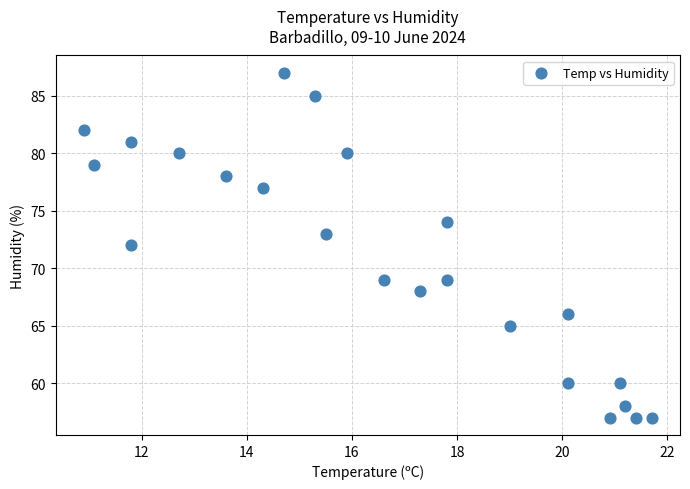

What is the range of Y values (max minus min)?

30